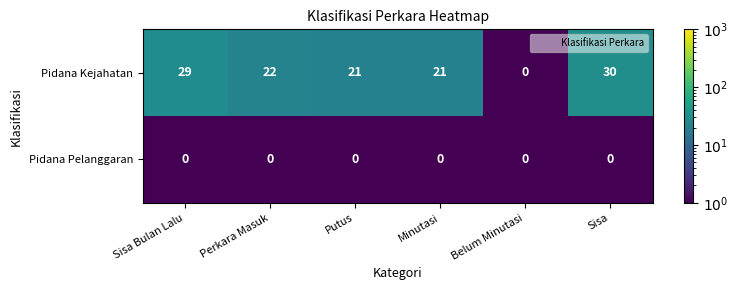

Reading left to right, extract all data points from this chart.

Pidana Kejahatan: Sisa Bulan Lalu=29	Perkara Masuk=22	Putus=21	Minutasi=21	Belum Minutasi=0	Sisa=30
Pidana Pelanggaran: Sisa Bulan Lalu=0	Perkara Masuk=0	Putus=0	Minutasi=0	Belum Minutasi=0	Sisa=0